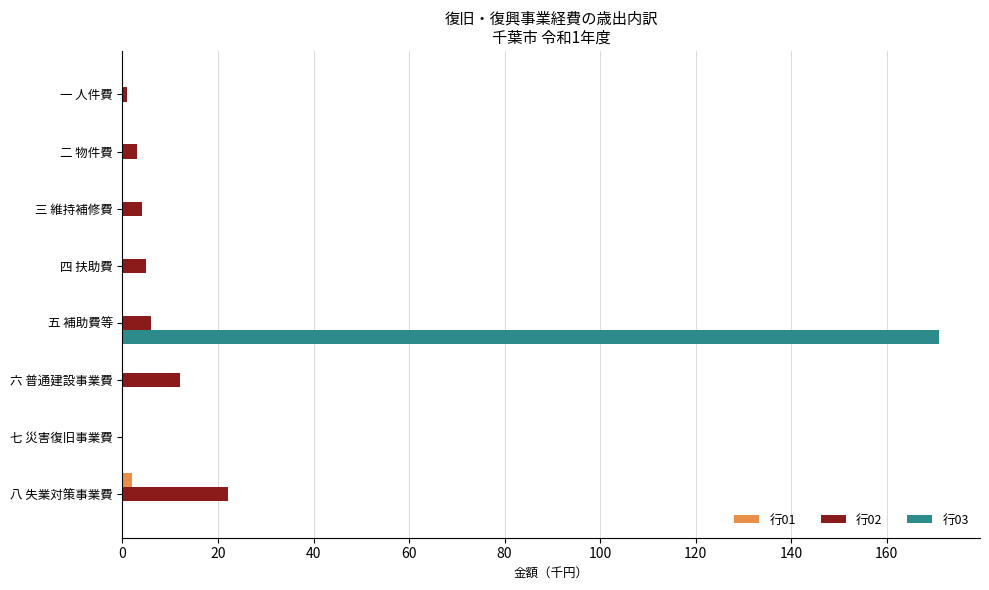

What are all the series names shown in the legend?

行01, 行02, 行03